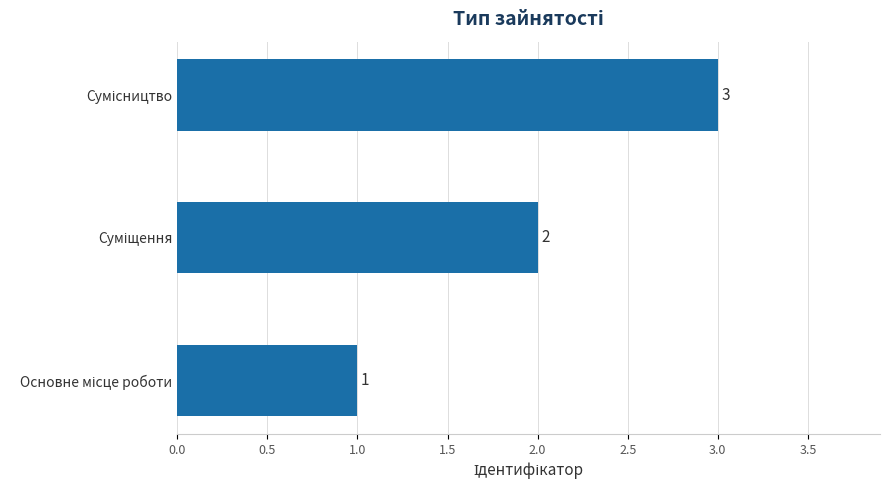

What is the greatest value displayed?

3